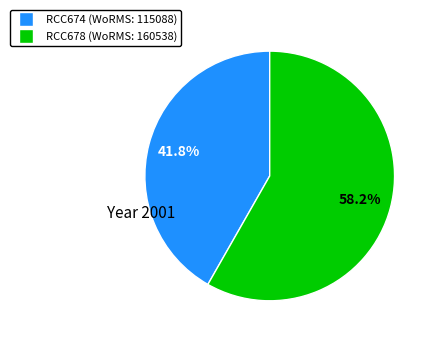

Count the number of slices in the pie.

2